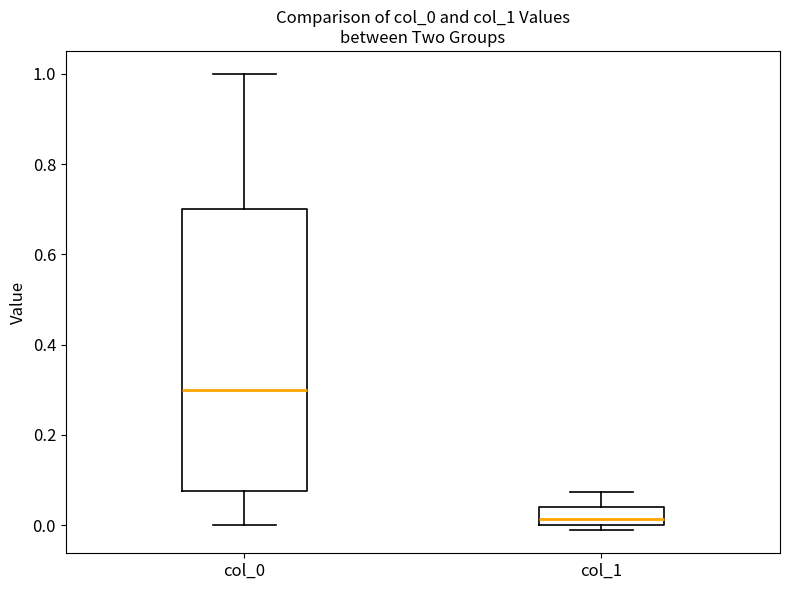

Reading left to right, read every box against the y-axis: the position of its median line, the range the box covers, and the ends of its whiskers. The values are not printed on the chart, so give them approximately, as read against the axis.

col_0: median 0.30, box 0.08 to 0.70, whiskers 0.00 to 1.00
col_1: median 0.02, box 0.00 to 0.04, whiskers -0.02 to 0.08